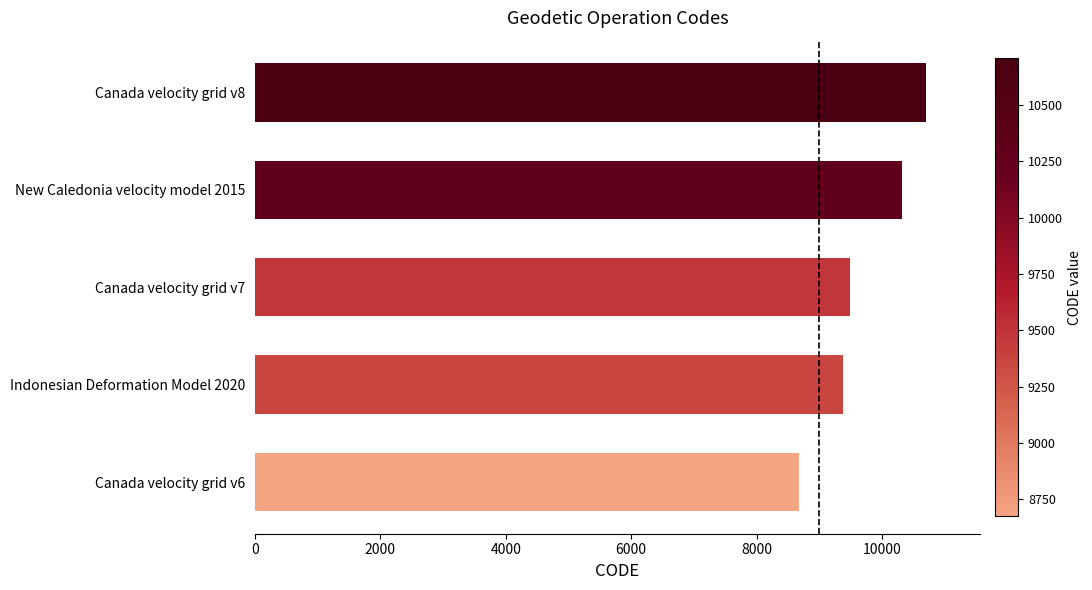

What is the change in value from Canada velocity grid v6 to Indonesian Deformation Model 2020?

+699